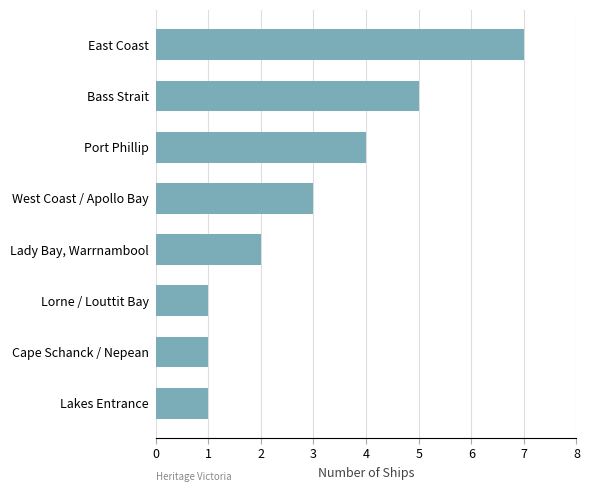

Reading bottom to top, transcribe all the data shown in this chart.

Lakes Entrance=1	Cape Schanck / Nepean=1	Lorne / Louttit Bay=1	Lady Bay, Warrnambool=2	West Coast / Apollo Bay=3	Port Phillip=4	Bass Strait=5	East Coast=7